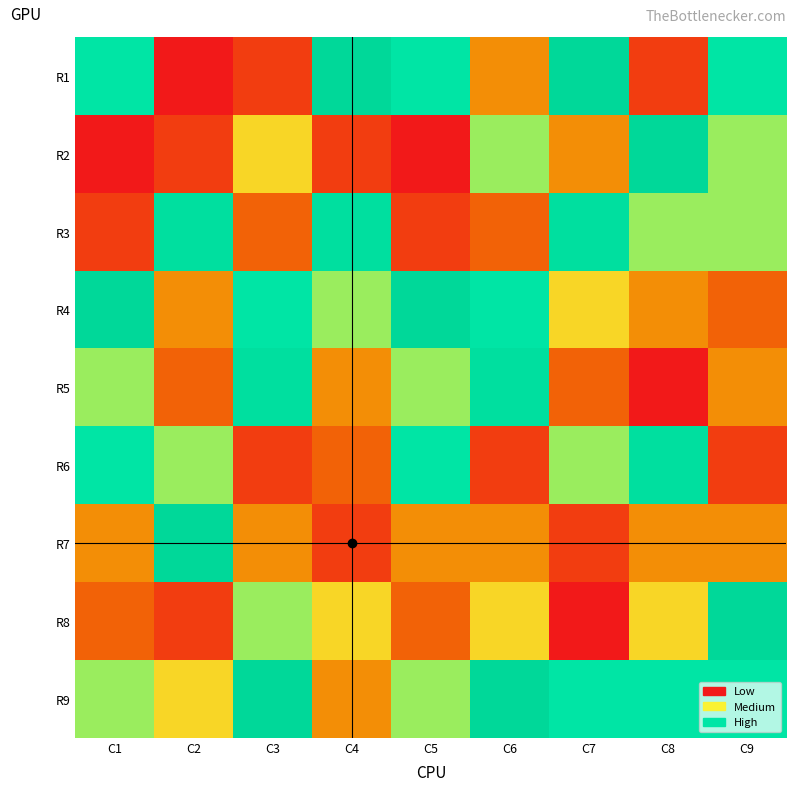

Reading right to left, list all the values displayed in this chart.

R1: C9=7	C8=2	C7=9	C6=4	C5=7	C4=9	C3=2	C2=1	C1=7
R2: C9=6	C8=9	C7=4	C6=6	C5=1	C4=2	C3=5	C2=2	C1=1
R3: C9=6	C8=6	C7=8	C6=3	C5=2	C4=8	C3=3	C2=8	C1=2
R4: C9=3	C8=4	C7=5	C6=7	C5=9	C4=6	C3=7	C2=4	C1=9
R5: C9=4	C8=1	C7=3	C6=8	C5=6	C4=4	C3=8	C2=3	C1=6
R6: C9=2	C8=8	C7=6	C6=2	C5=7	C4=3	C3=2	C2=6	C1=7
R7: C9=4	C8=4	C7=2	C6=4	C5=4	C4=2	C3=4	C2=9	C1=4
R8: C9=9	C8=5	C7=1	C6=5	C5=3	C4=5	C3=6	C2=2	C1=3
R9: C9=7	C8=7	C7=7	C6=9	C5=6	C4=4	C3=9	C2=5	C1=6